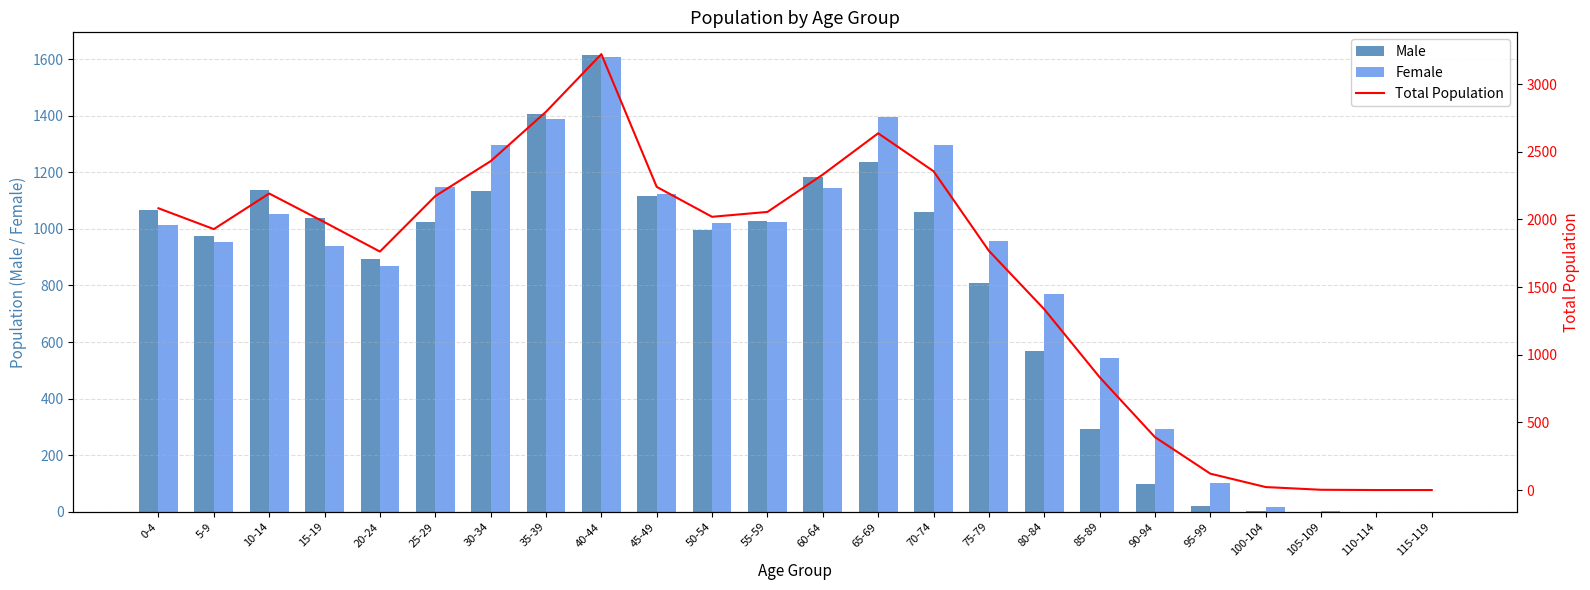

At which label does Male reach its peak?

40-44